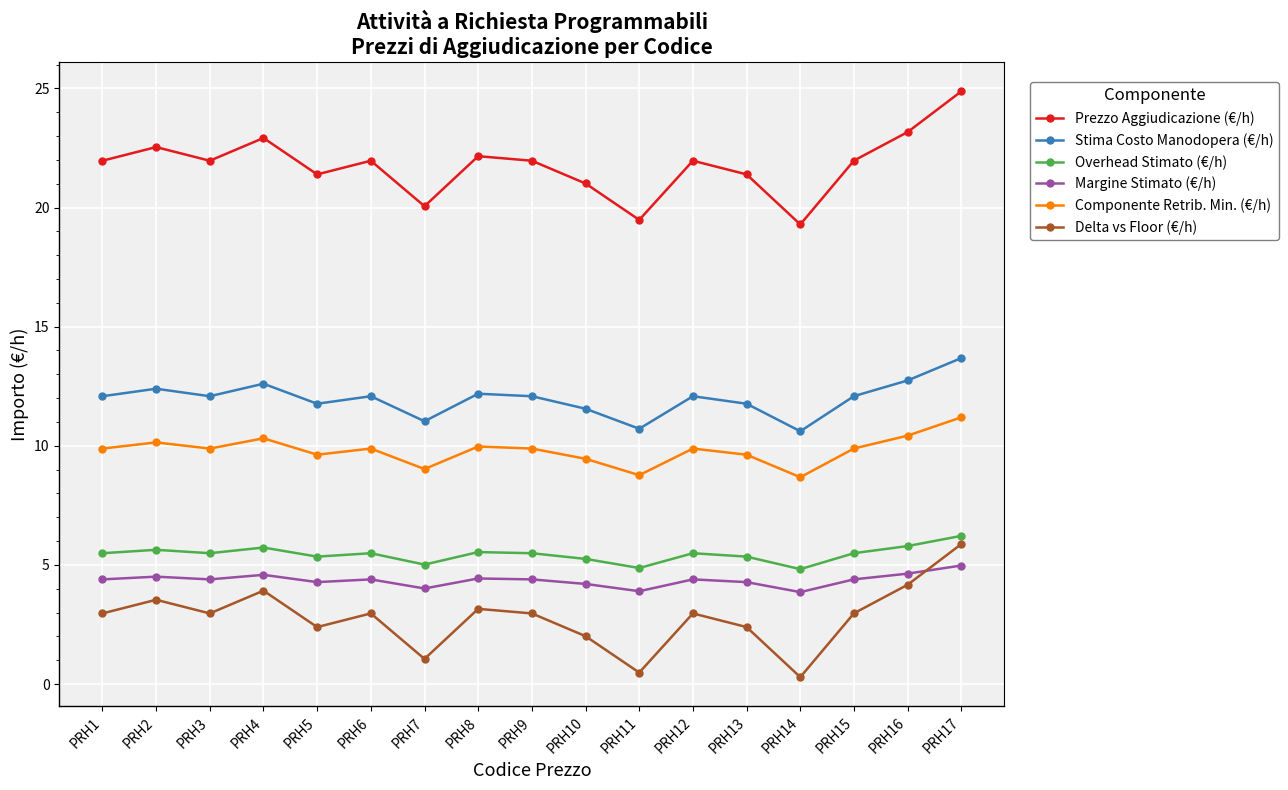

What is the lowest value of the Prezzo Aggiudicazione (€/h) series?

19.3